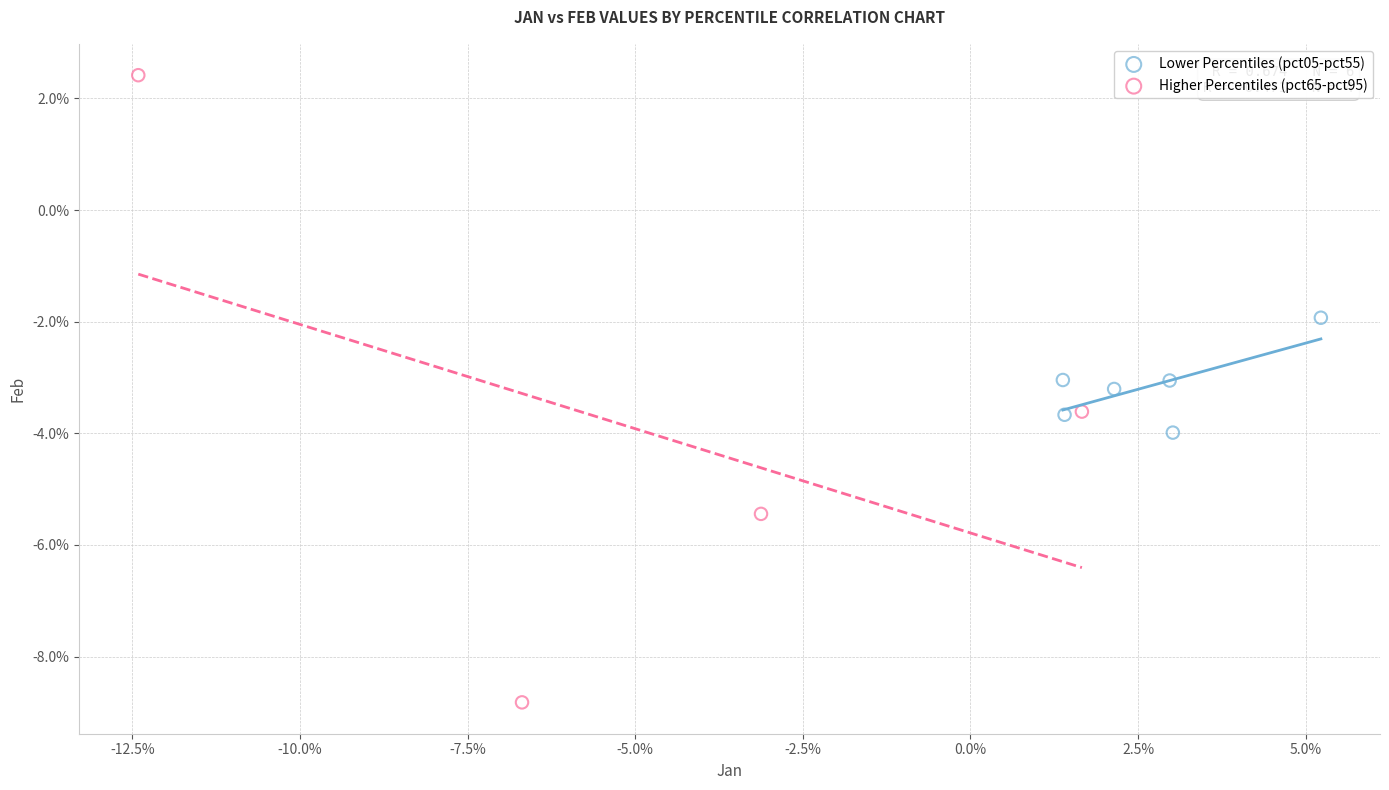

Which series contains the highest Y value?

Higher Percentiles (pct65-pct95)